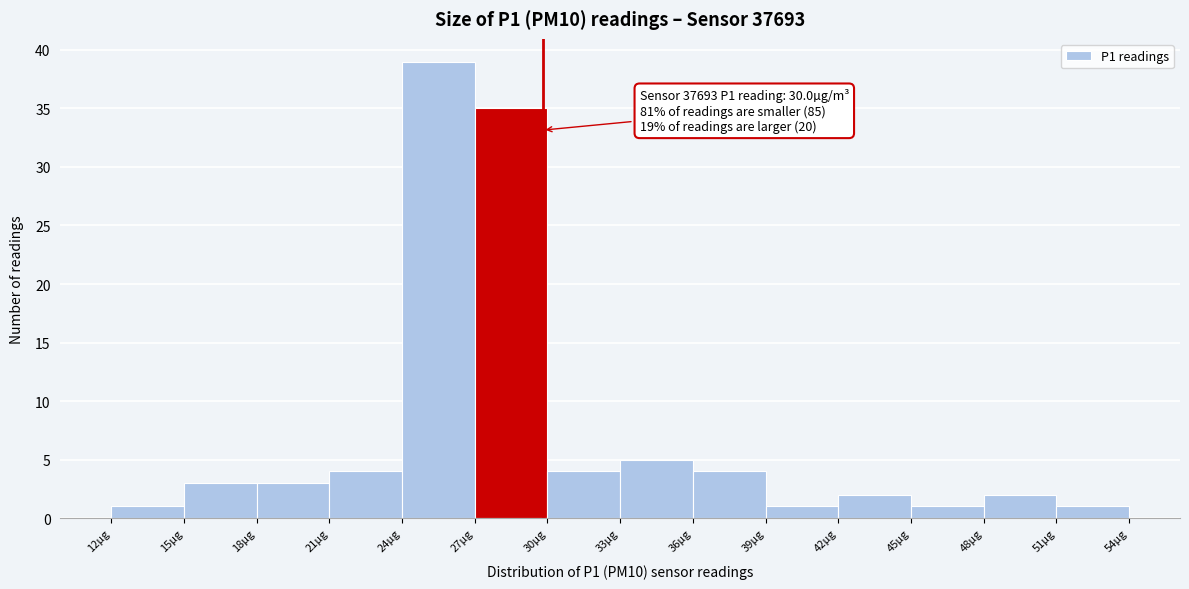

Which range on the x-axis has the tallest bar?

24.2 to 27.2